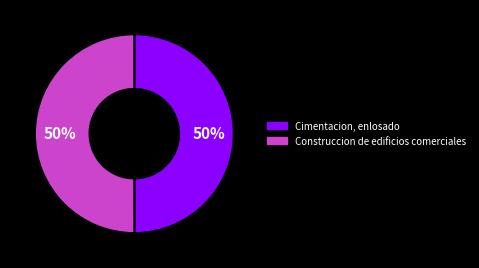

How many segments does this pie chart have?

2